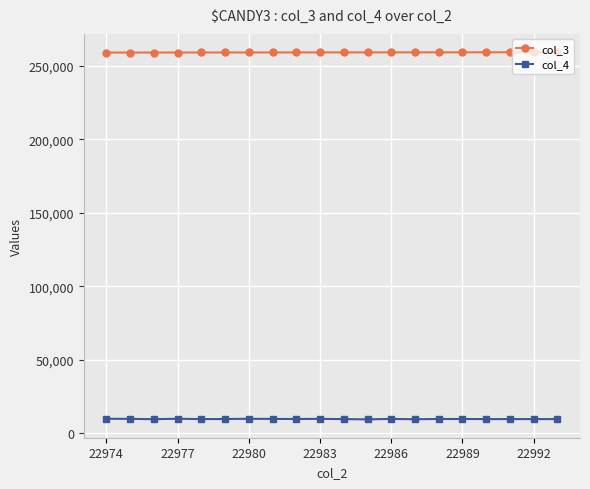

Rank the series by their maximum value, from highest to lowest.

col_3, col_4